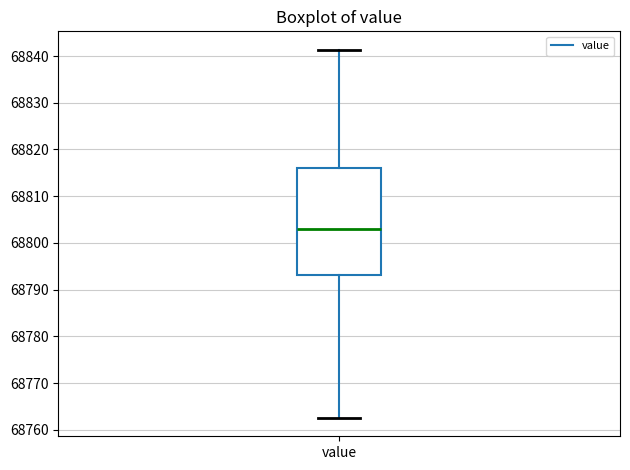

Read this box plot against the y-axis: the position of the median line, the range covered by the box, and the ends of both whiskers. The values are not printed on the chart, so give them approximately, as read against the axis.

median 68803, box 68793 to 68816, whiskers 68763 to 68841